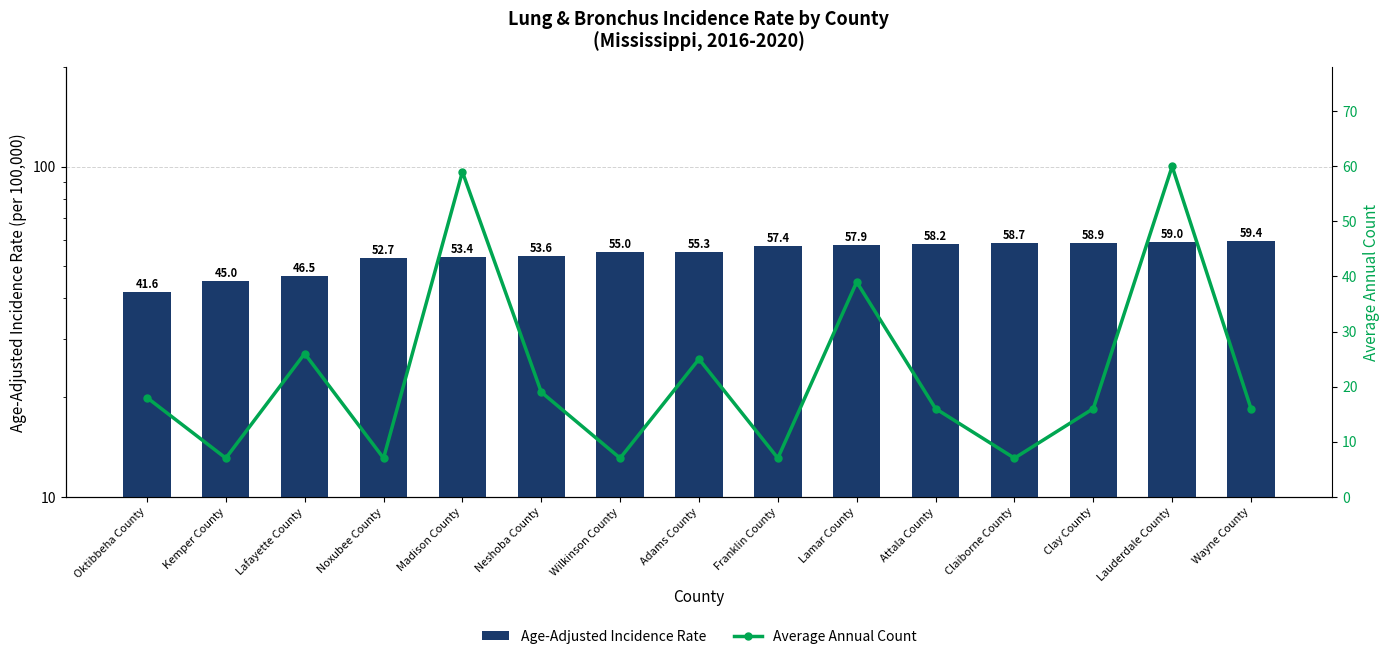

What is the value of the Average Annual Count bar at the 12th from the left?

7.0